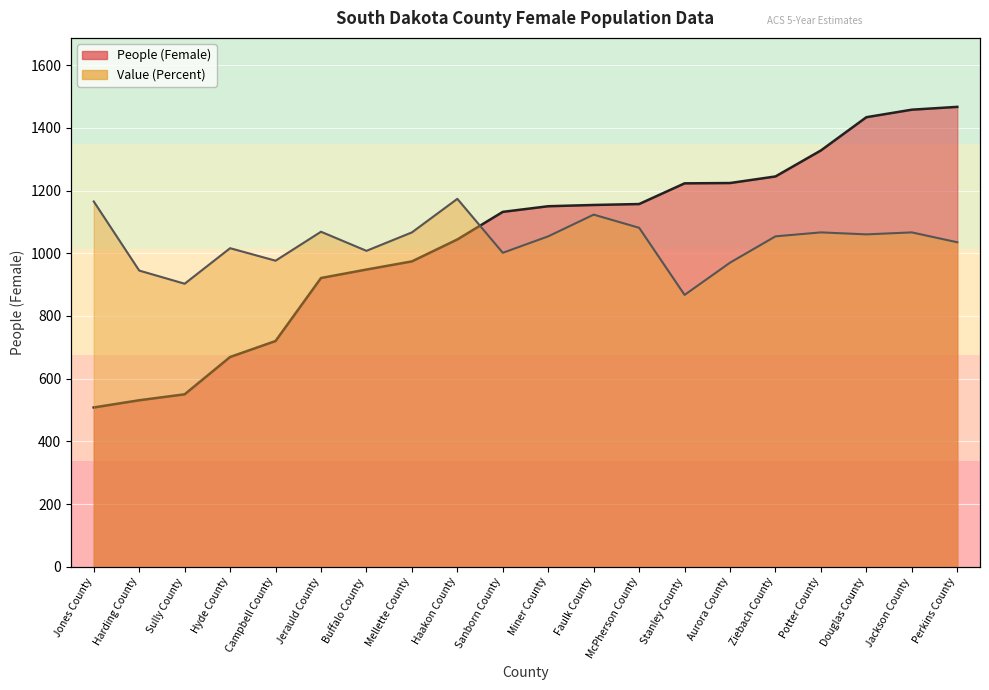

Rank the series by their average value, from highest to lowest.

Value (Percent), People (Female)